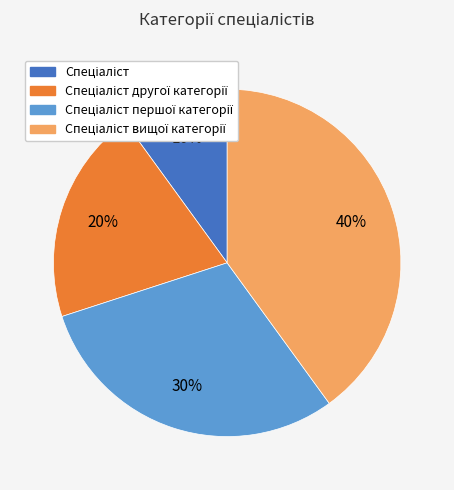

Count the number of slices in the pie.

4